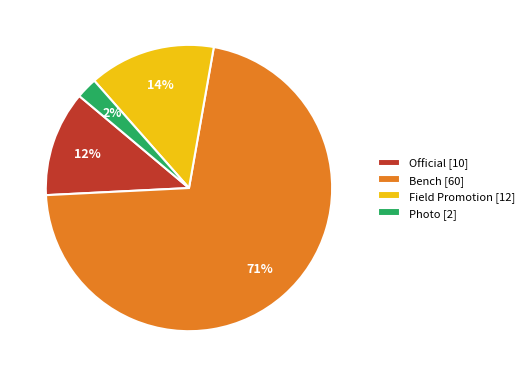

Combined, do Official [10] and Photo [2] account for over 50%?

No